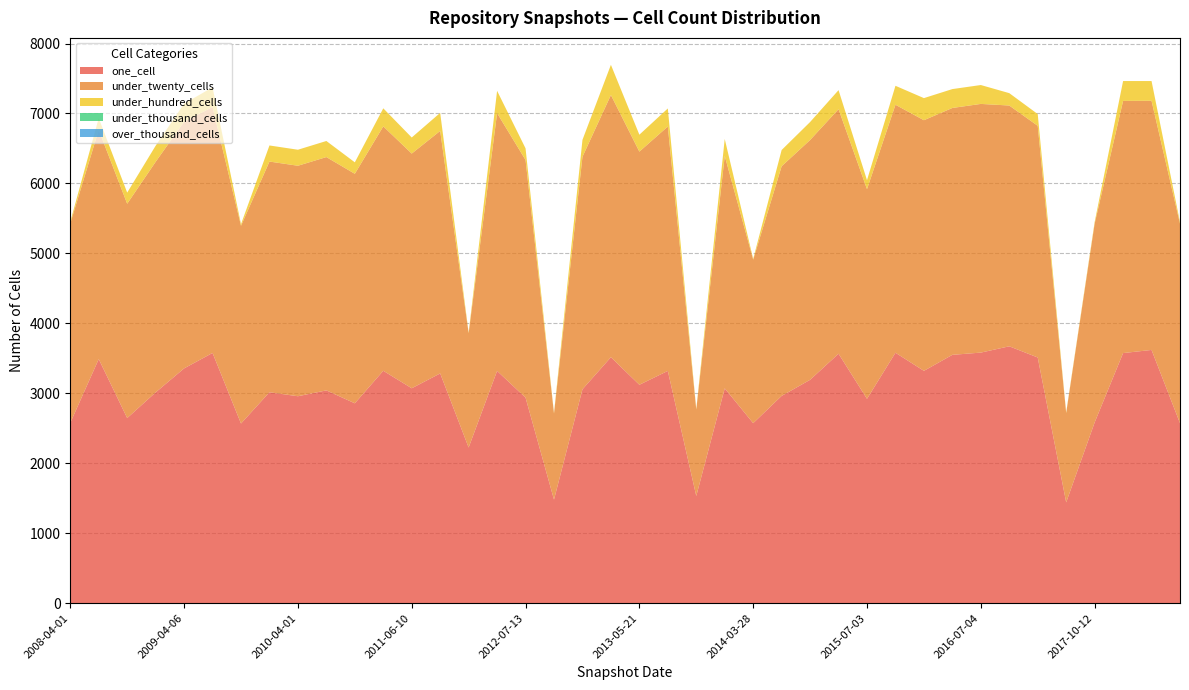

Reading right to left, transcribe all the data shown in this chart.

one_cell: 2573	3620	3575	2583	1441	3512	3672	3582	3550	3321	3580	2921	3566	3193	2963	2573	3071	1532	3320	3122	3516	3057	1480	2938	3320	2225	3284	3072	3322	2857	3042	2958	3015	2568	3577	3356	3013	2646	3489	2577
under_twenty_cells: 2851	3562	3605	2842	1277	3312	3442	3555	3529	3583	3545	2998	3496	3428	3283	2338	3323	1236	3494	3333	3748	3324	1231	3398	3685	1635	3467	3355	3494	3281	3335	3295	3298	2827	3516	3527	3296	3064	3277	2851
under_hundred_cells: 23	282	284	23	10	168	177	270	270	316	271	128	272	257	232	11	242	10	258	242	432	242	10	166	319	10	258	230	258	164	230	229	230	23	281	258	230	159	168	23
under_thousand_cells: 0	0	0	0	0	0	0	0	0	0	0	0	0	0	0	0	0	0	0	0	0	0	0	0	0	0	0	0	0	0	0	0	0	0	0	0	0	0	0	0
over_thousand_cells: 0	0	0	0	0	0	0	0	0	0	0	0	0	0	0	0	0	0	0	0	0	0	0	0	0	0	0	0	0	0	0	0	0	0	0	0	0	0	0	0